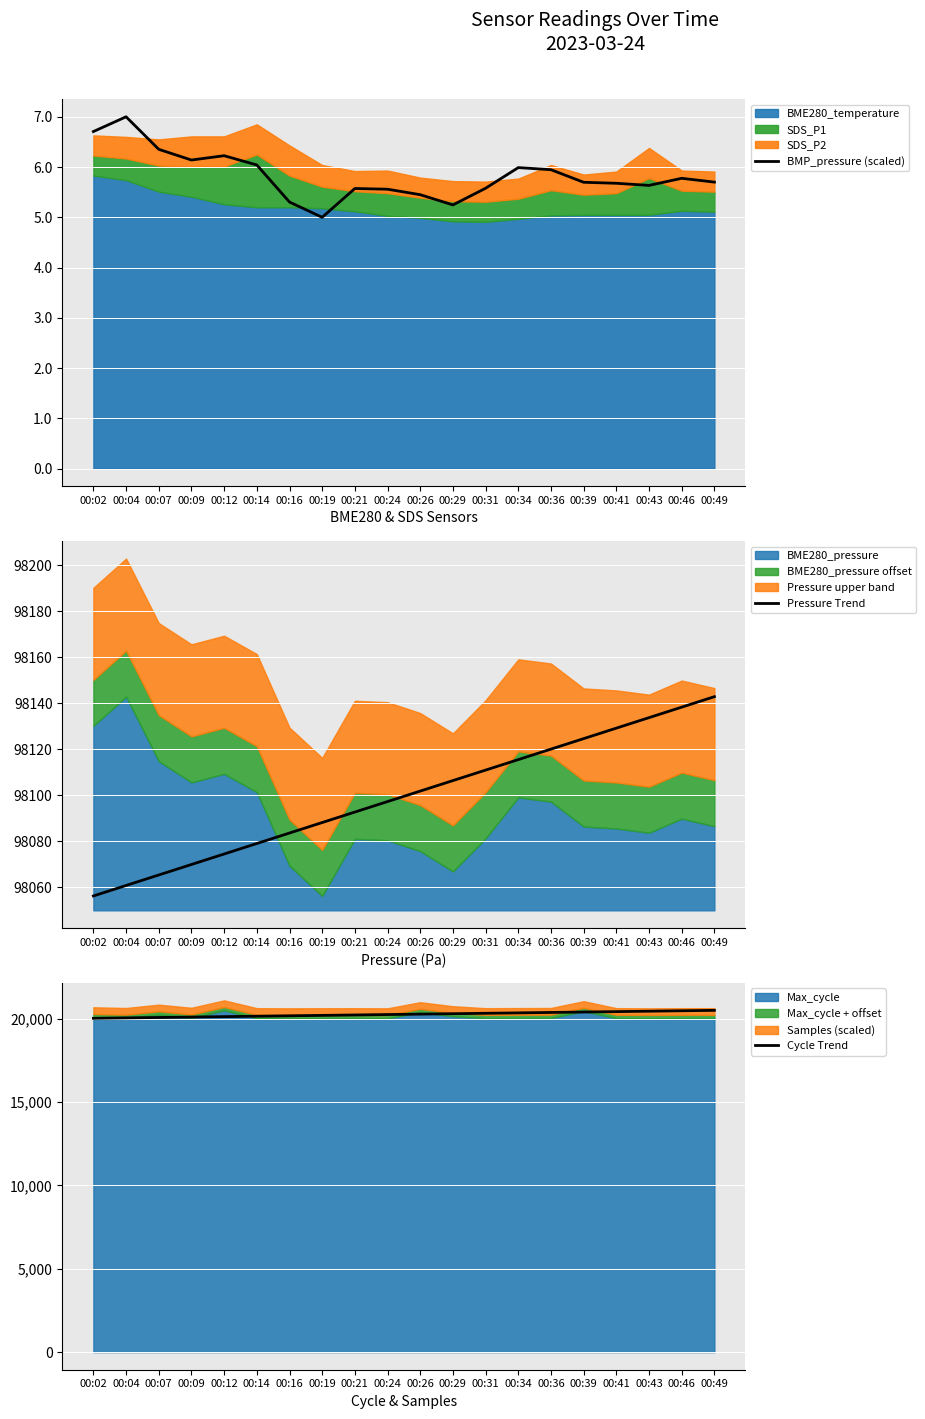

How many lines are shown in the chart?

3